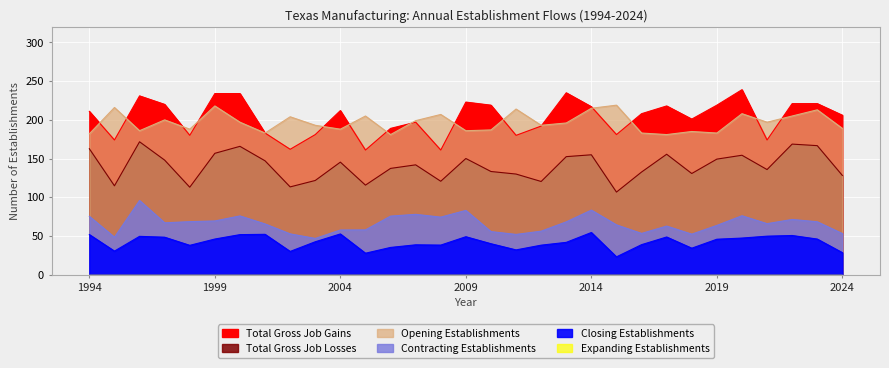

What is the value of the Opening Establishments point at the 10th from the left?

200